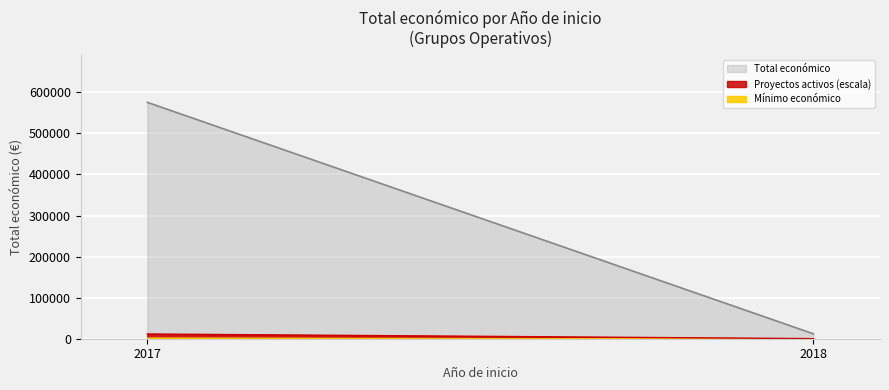

True or false: the data shows 565835 at 2017.

True